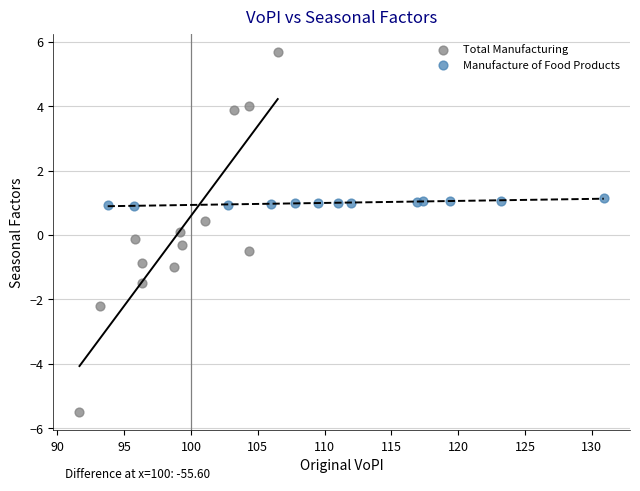

Which series has the largest Y range (max minus min)?

Total Manufacturing